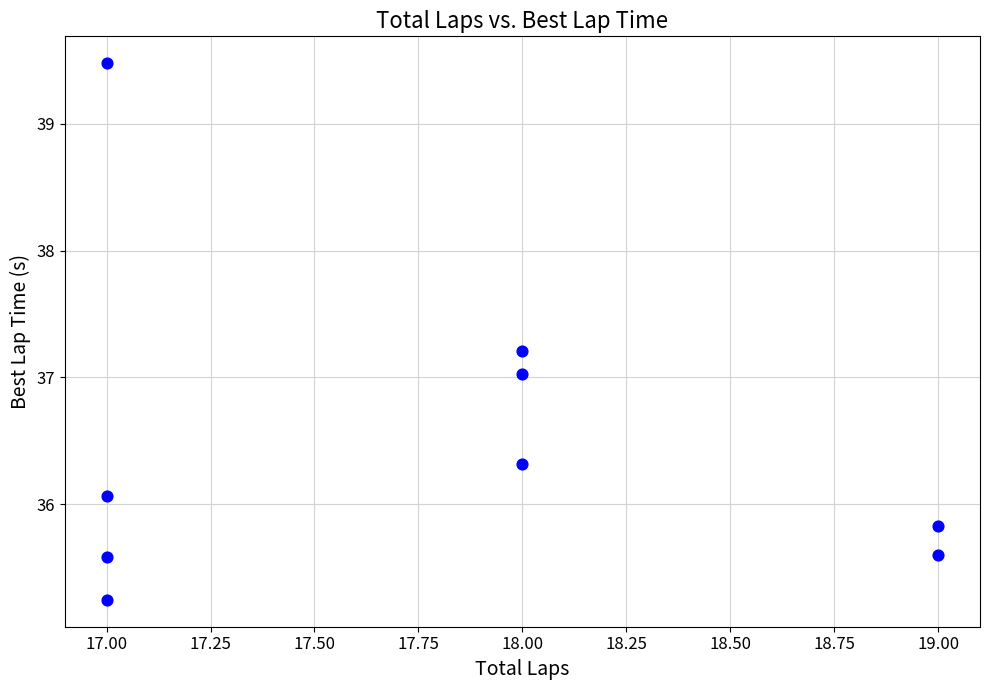

What is the average X value?

17.8